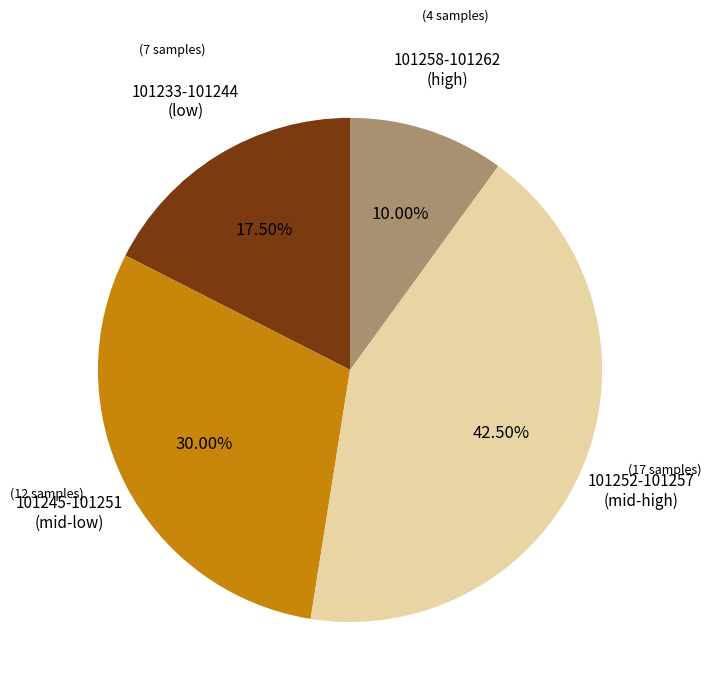

Does any single category account for the majority?

No